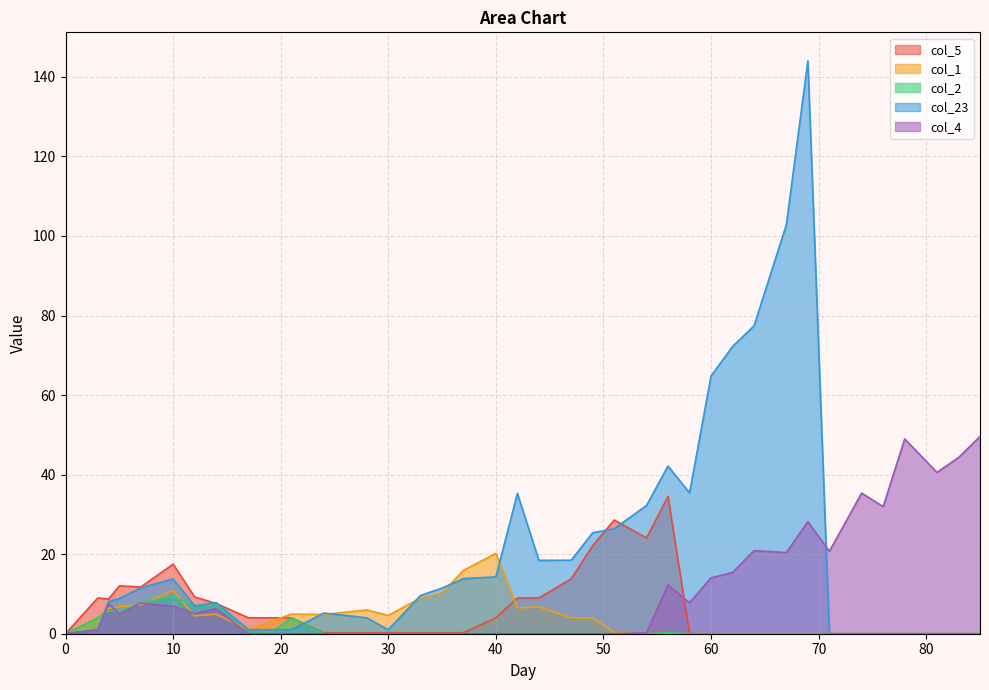

How many values in the col_4 series are below 5?

18